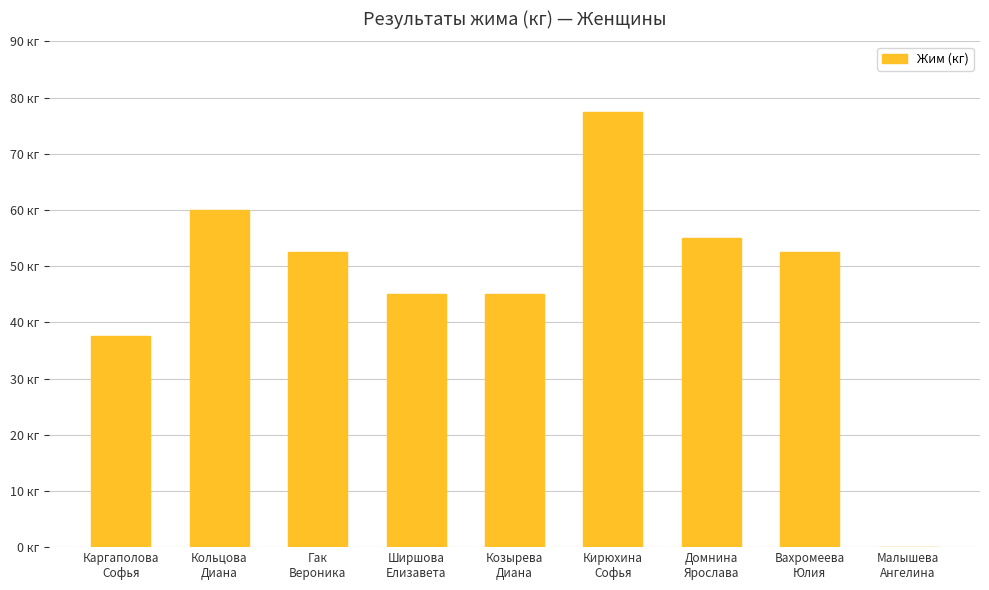

Are the bars horizontal?

No